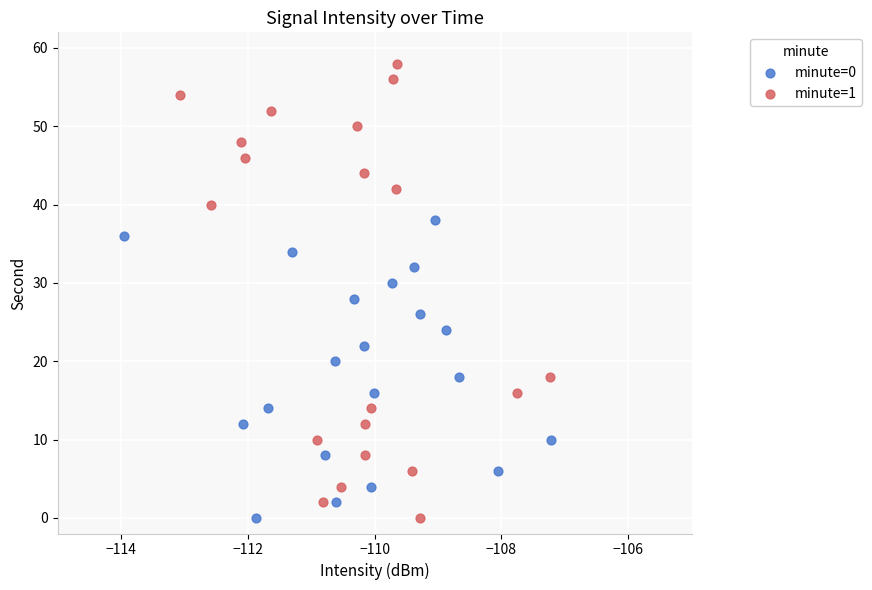

Which series contains the highest Y value?

minute=1